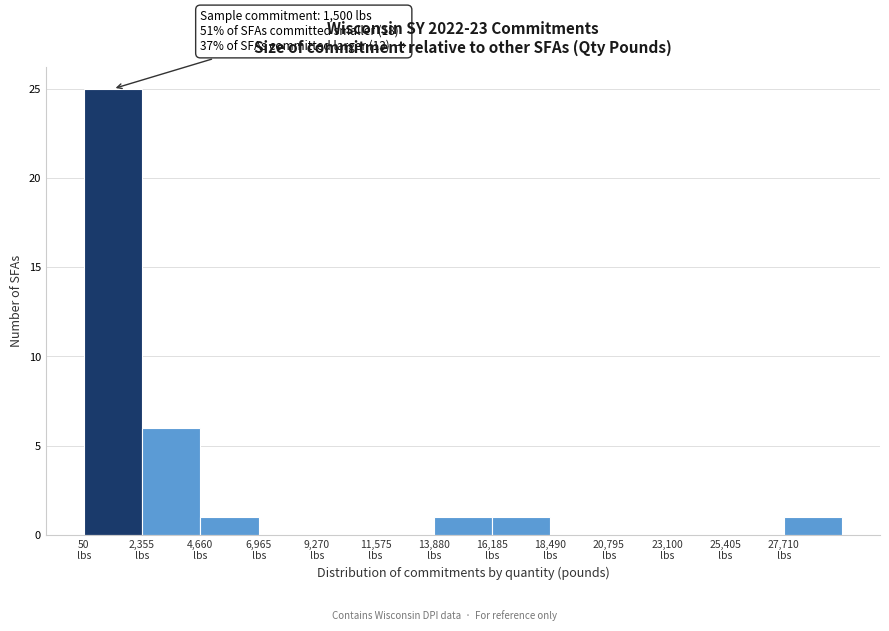

Which range on the x-axis has the tallest bar?

0 to 2500